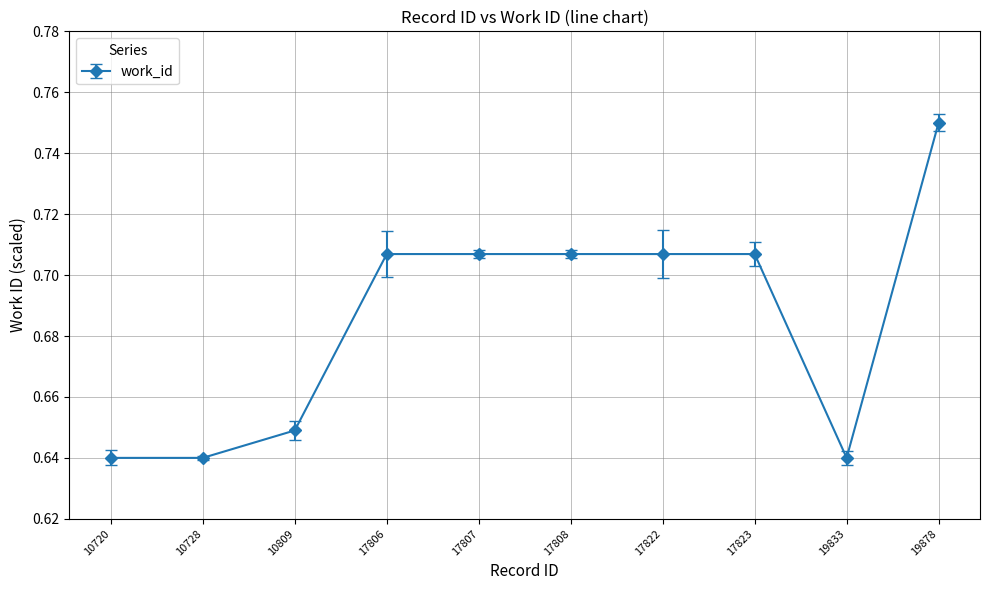

What is the sum of all values?

6.9